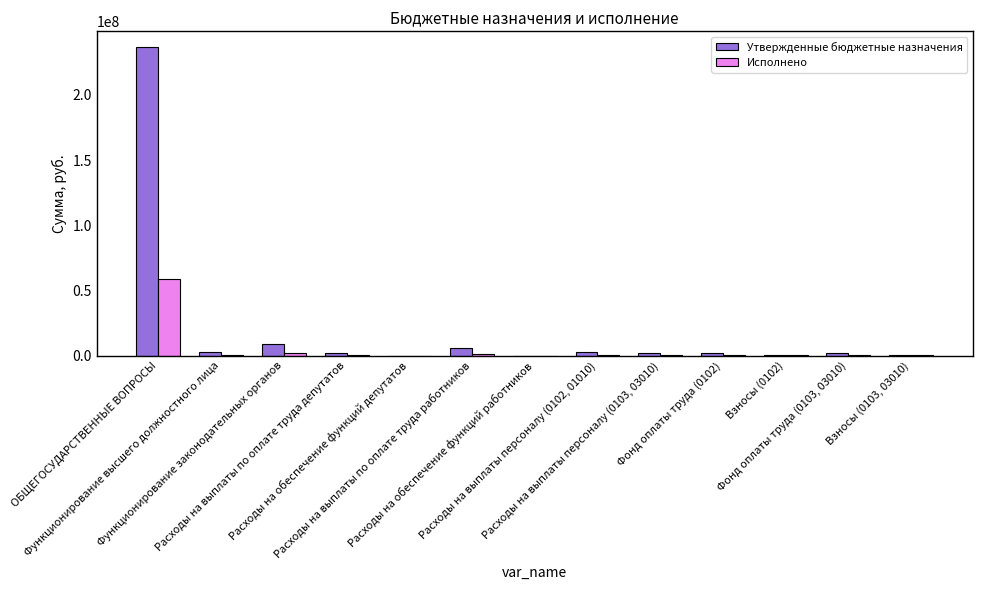

How many groups of bars are there?

13